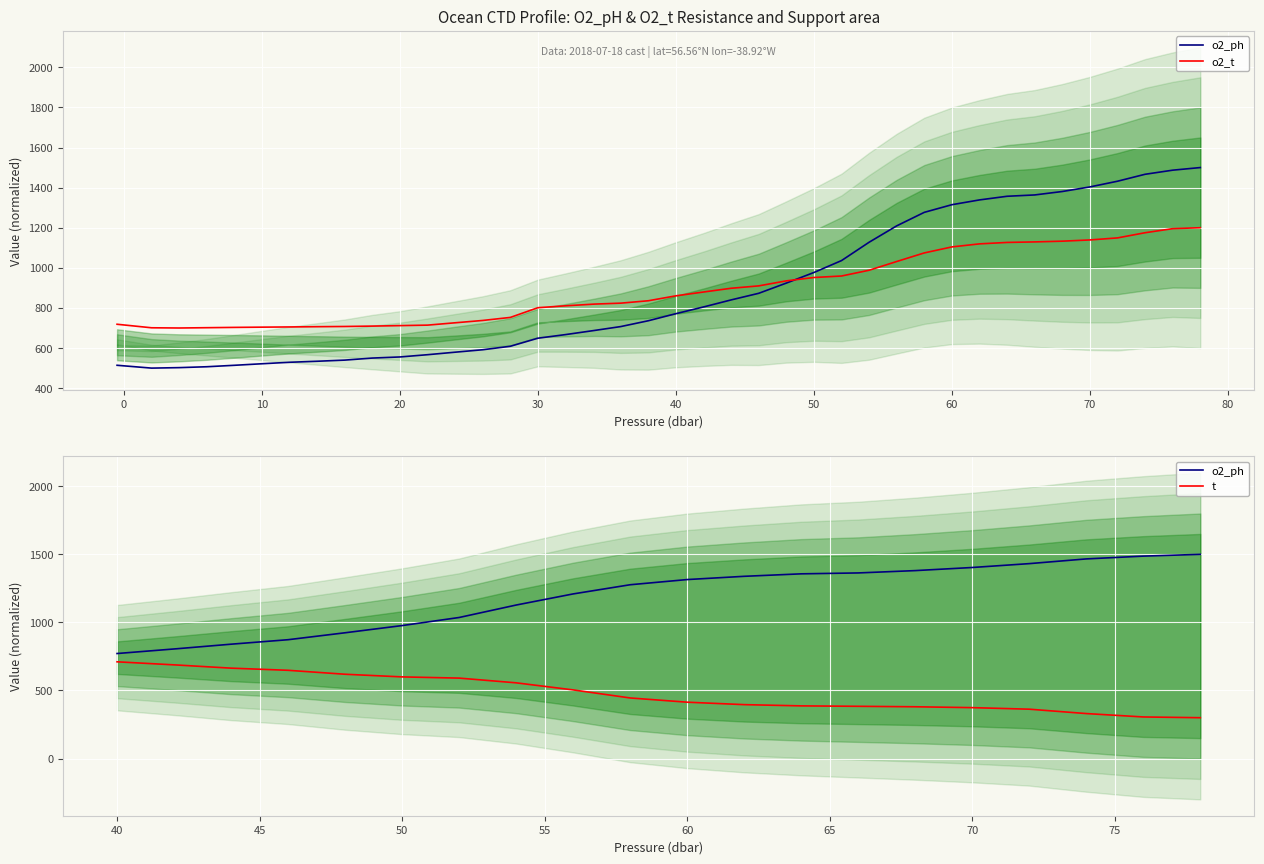

At how many categories does at least one series exceed 1488?

1